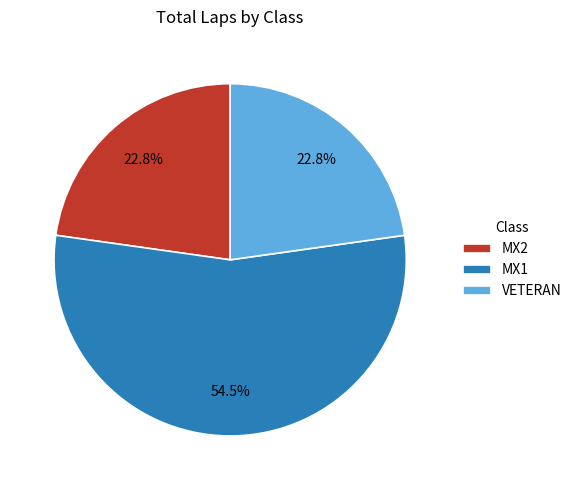

Which category has the biggest portion of the pie?

MX1